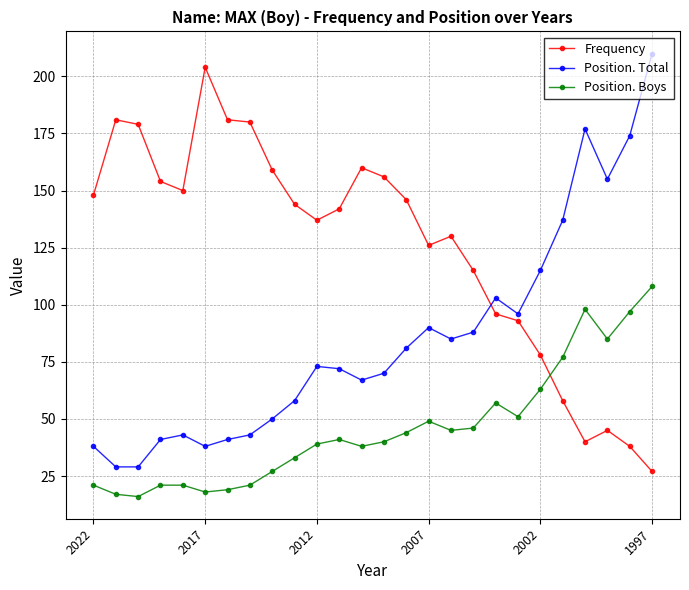

Rank the series by their average value, from highest to lowest.

Frequency, Position. Total, Position. Boys